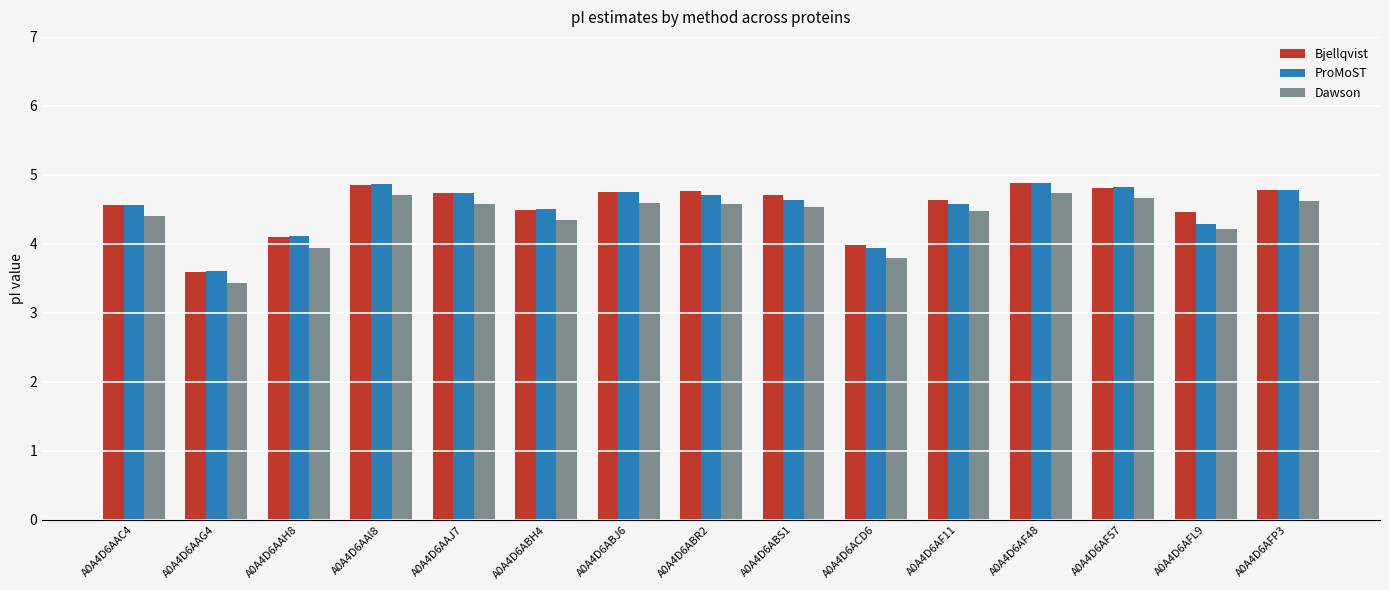

What is the sum of all ProMoST values?

67.8